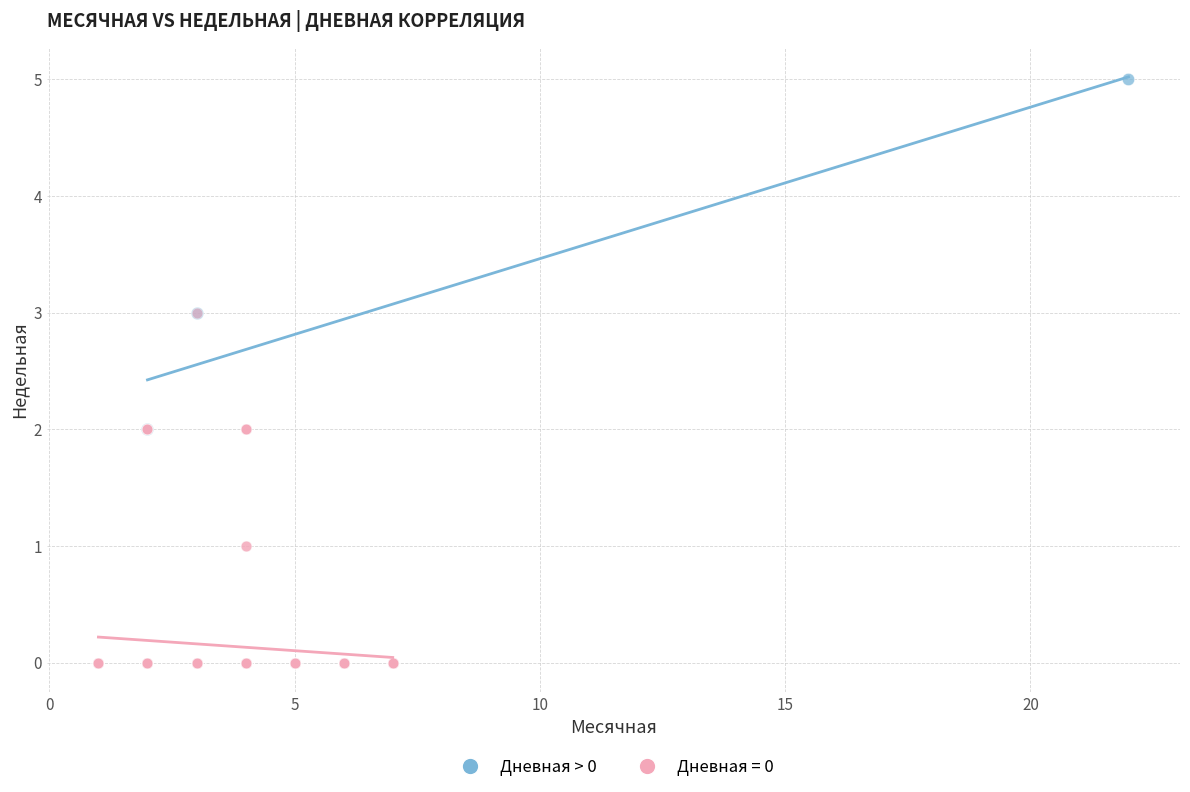

Which series contains the lowest Y value?

Дневная = 0